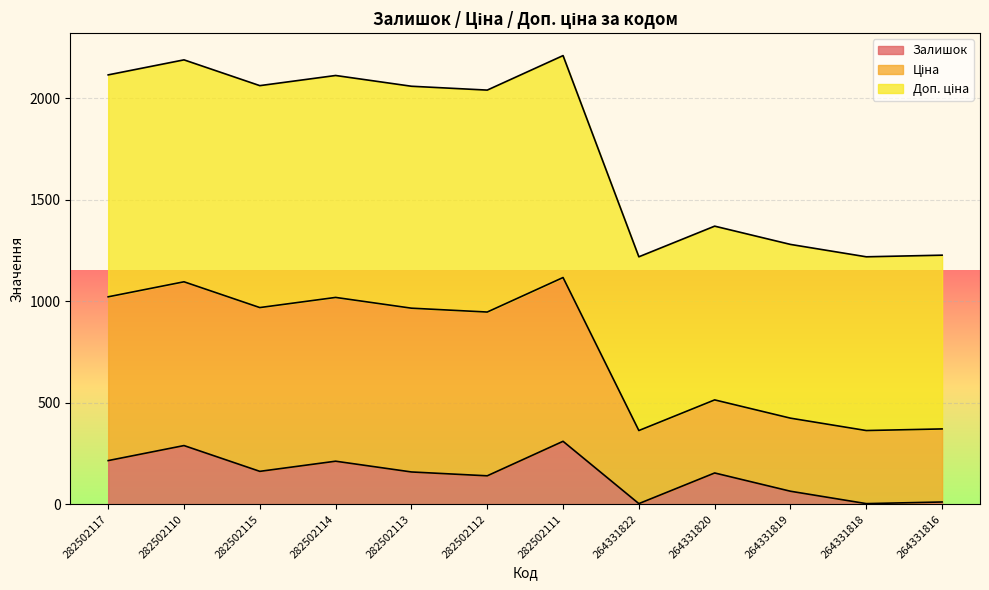

What is the maximum value for Залишок?

310.0